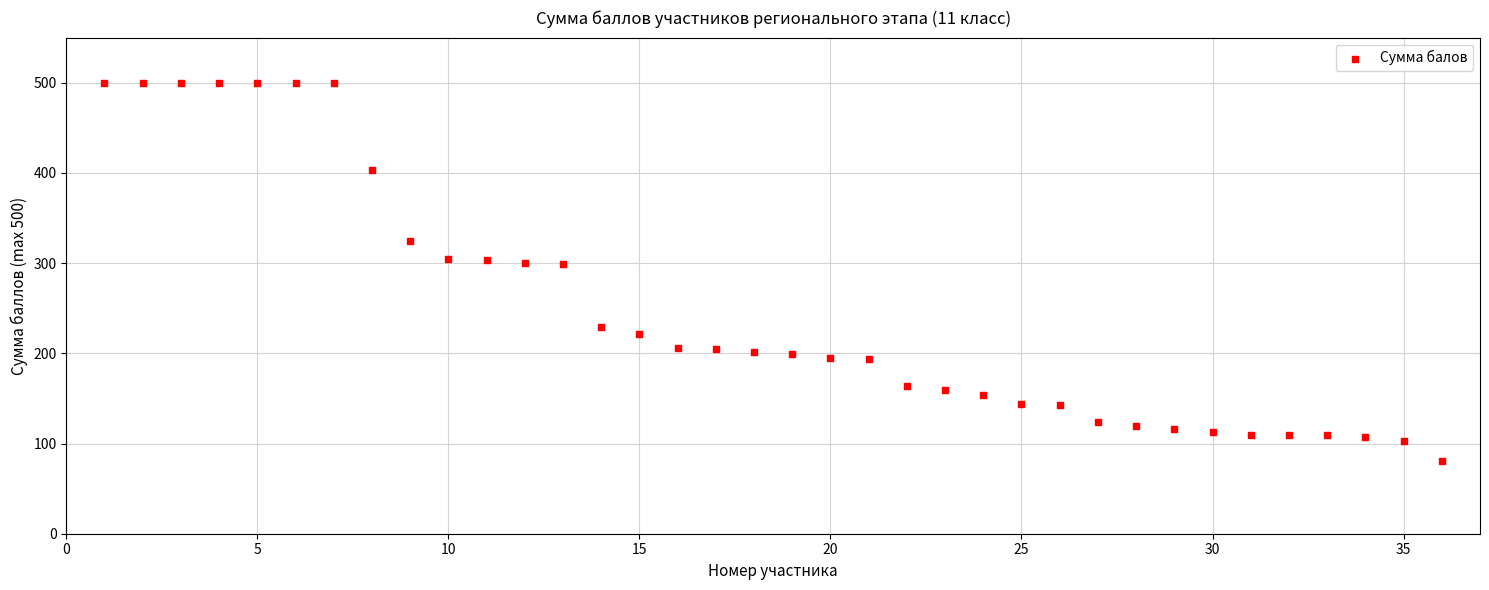

What is the range of Y values (max minus min)?

419